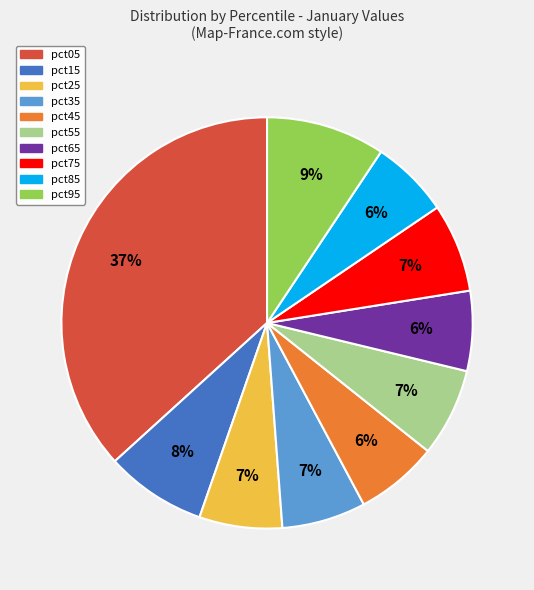

Combined, do pct95 and pct05 account for over 50%?

No